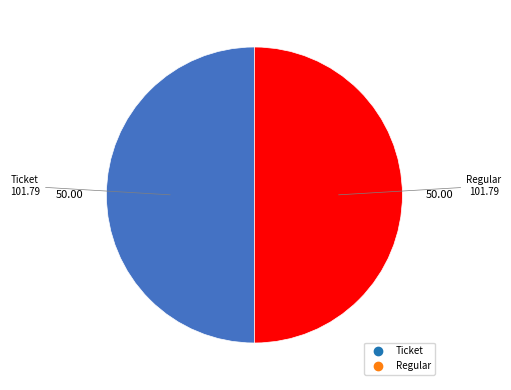

How many segments does this pie chart have?

2